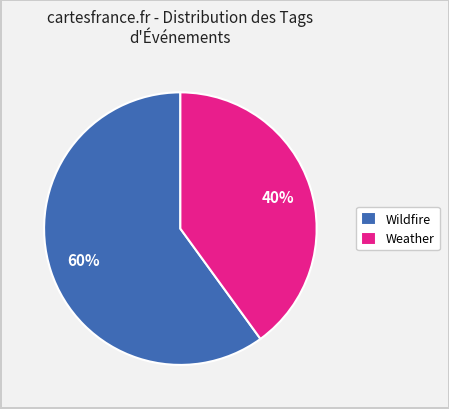

To the nearest percent, what is the average slice percentage?

50%